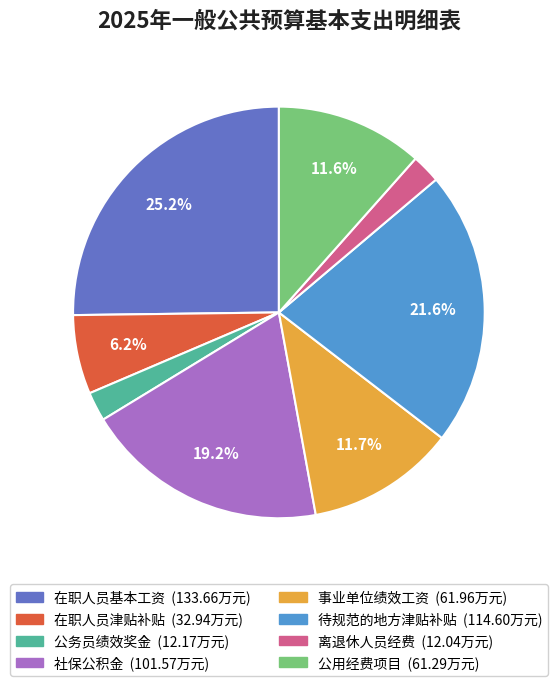

Which has a higher value, 社保公积金 or 在职人员津贴补贴?

社保公积金